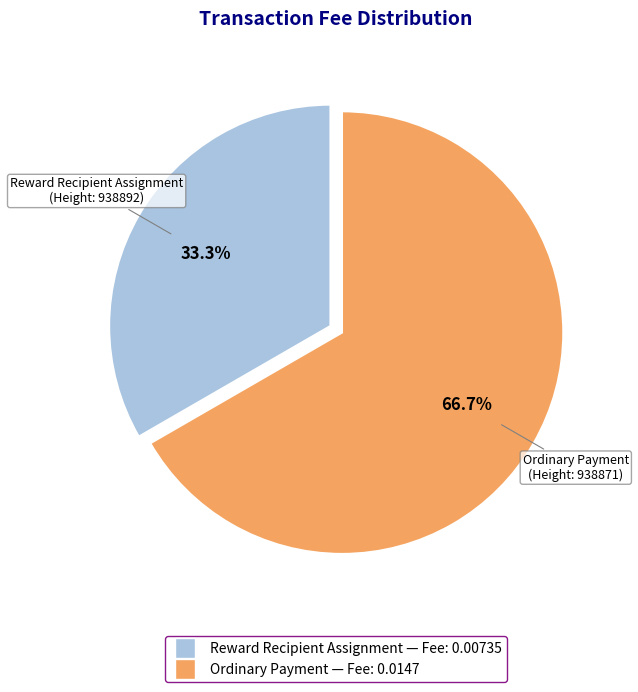

To the nearest percent, what is the average slice percentage?

50%